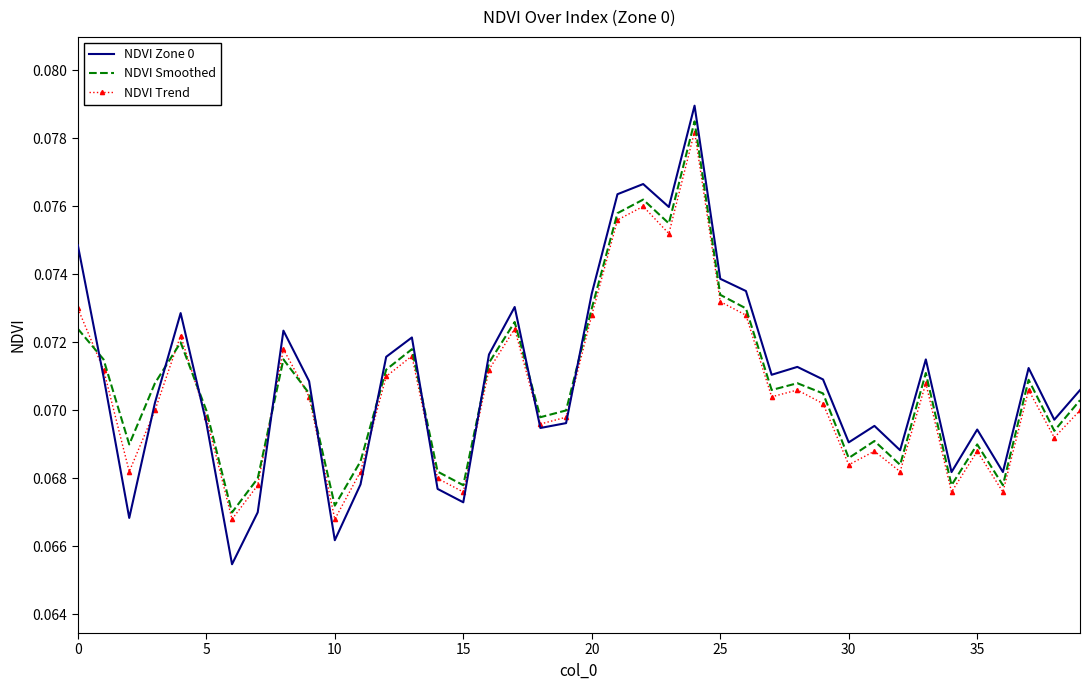

After their last crossing, which series has the higher values: NDVI Trend or NDVI Zone 0?

NDVI Zone 0